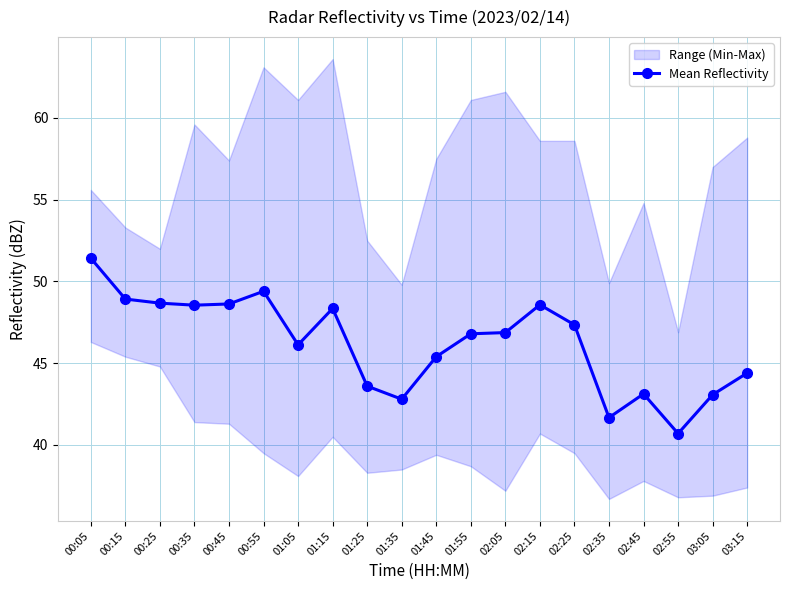

Which has a higher value, 00:35 or 01:05?

00:35